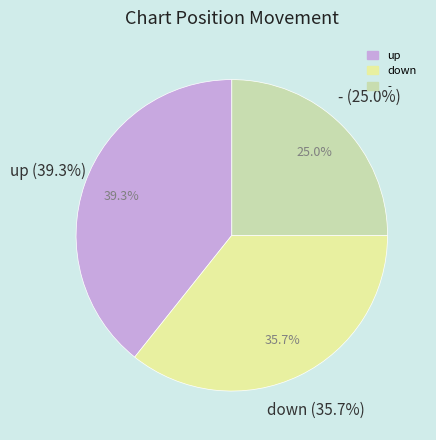

Which category has the smallest portion of the pie?

-